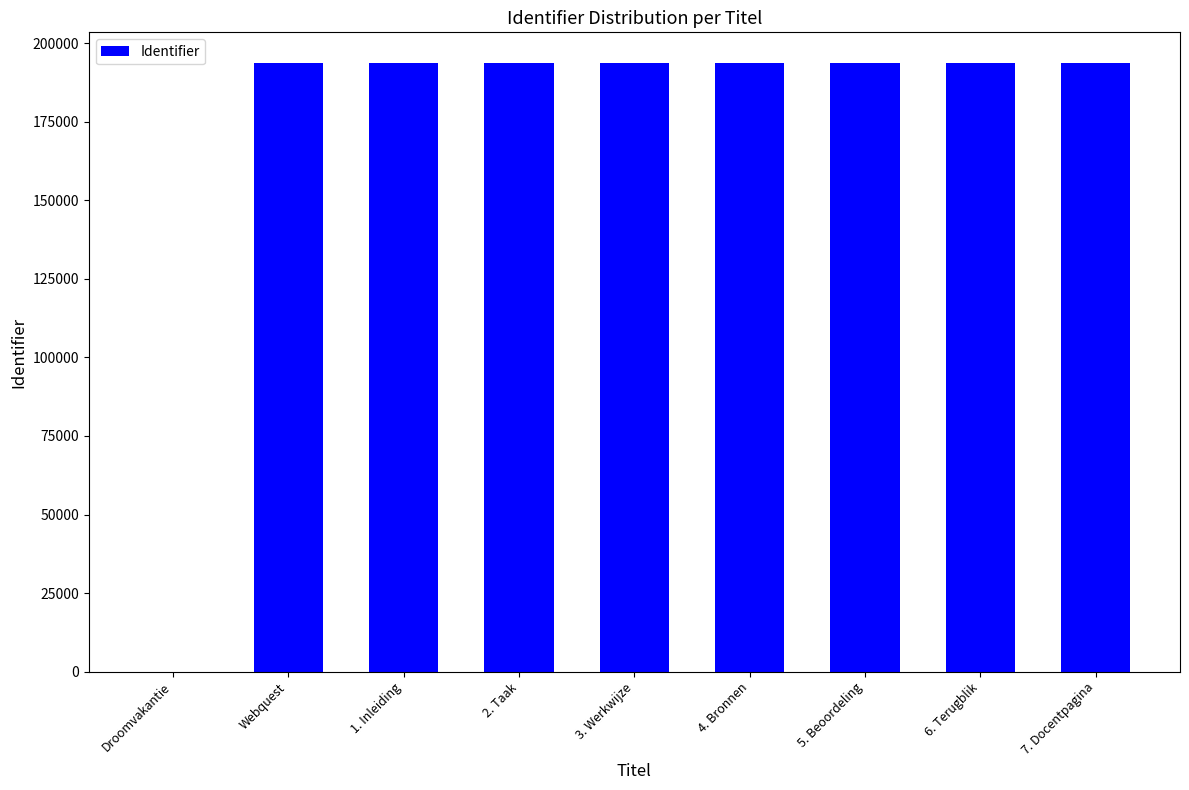

What is the ratio of the value at 1. Inleiding to the value at 7. Docentpagina?

1.0